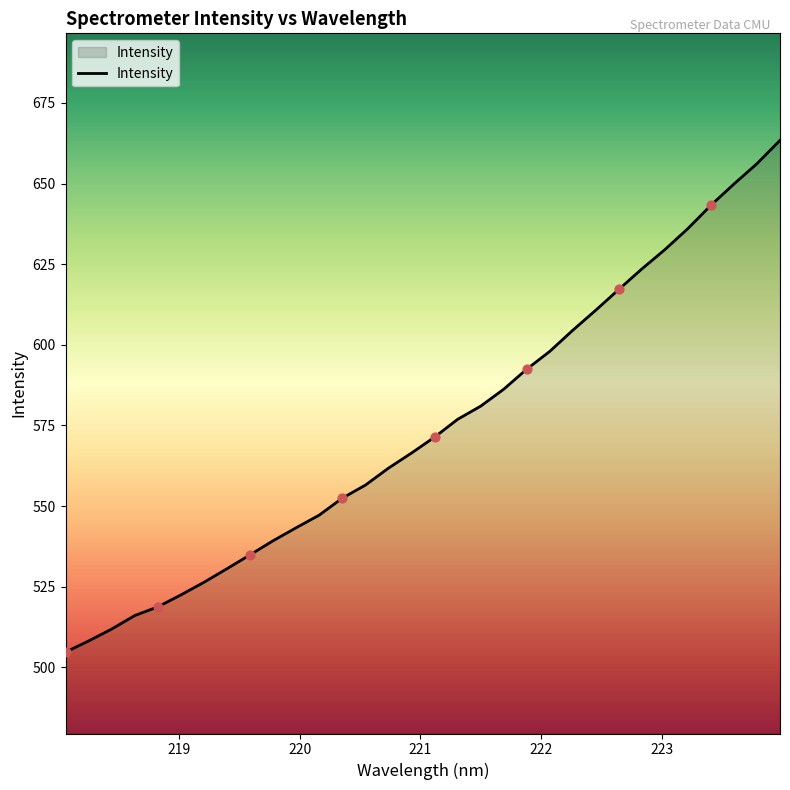

What is the minimum value shown in the chart?

504.7